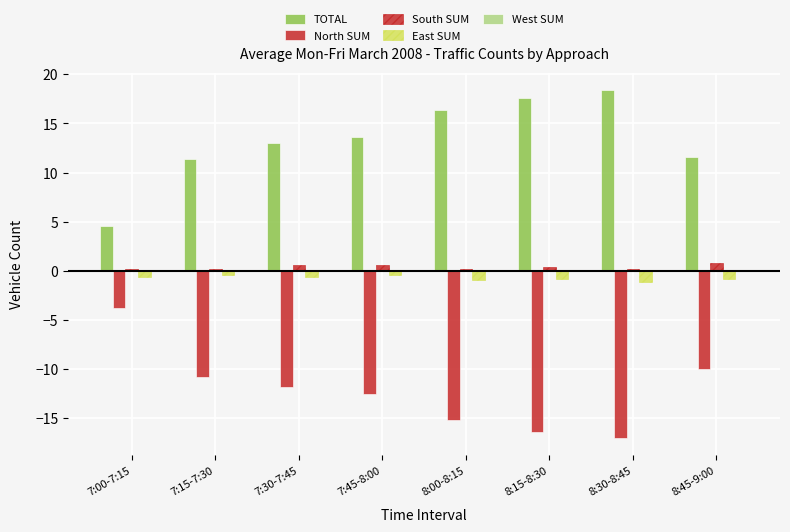

At which label does North SUM first exceed -11?

7:00-7:15